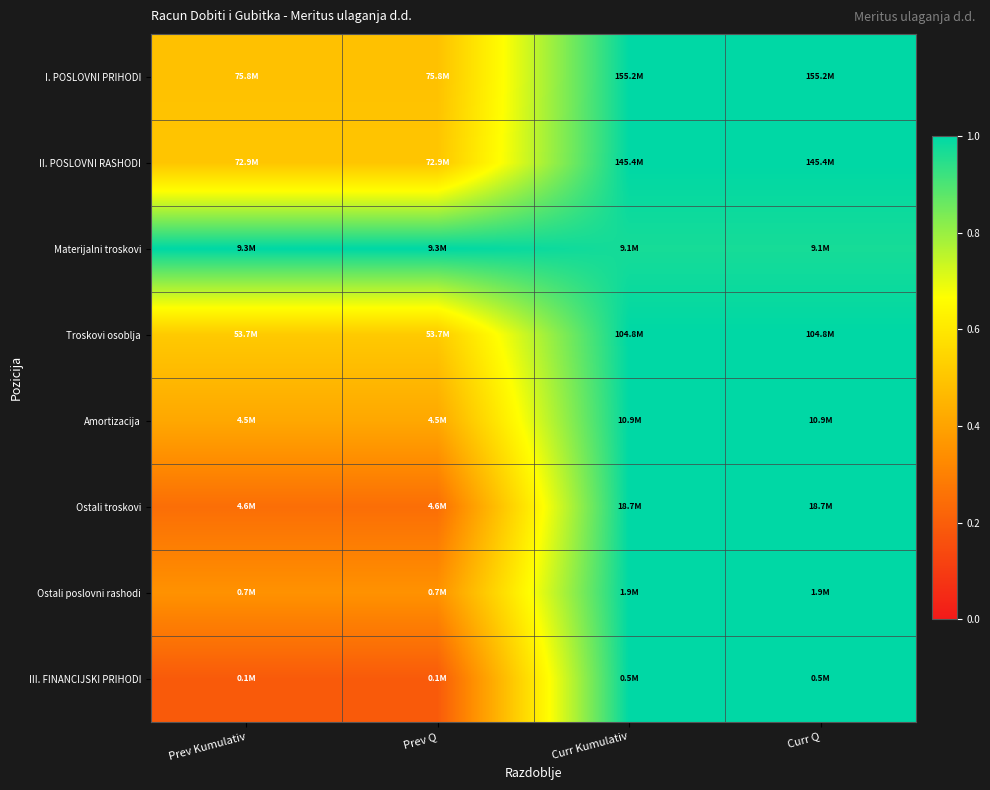

Which has a higher value, Curr Kumulativ or Prev Kumulativ?

Curr Kumulativ